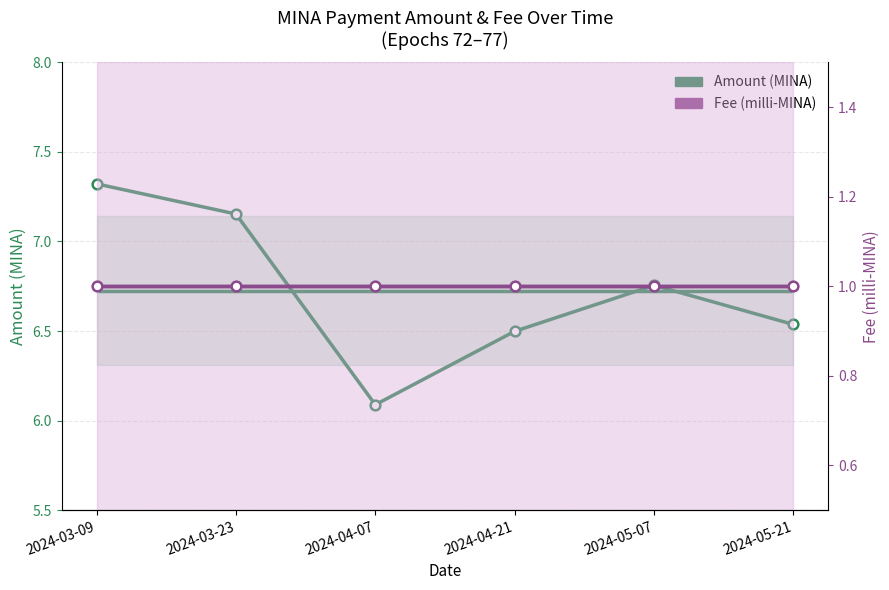

What is the minimum value shown in the chart?

1.0